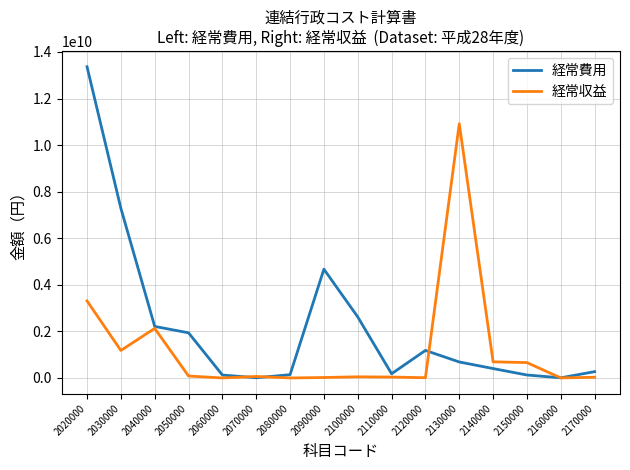

The value of 経常収益 at 2080000 is 3690157997. True or false?

False